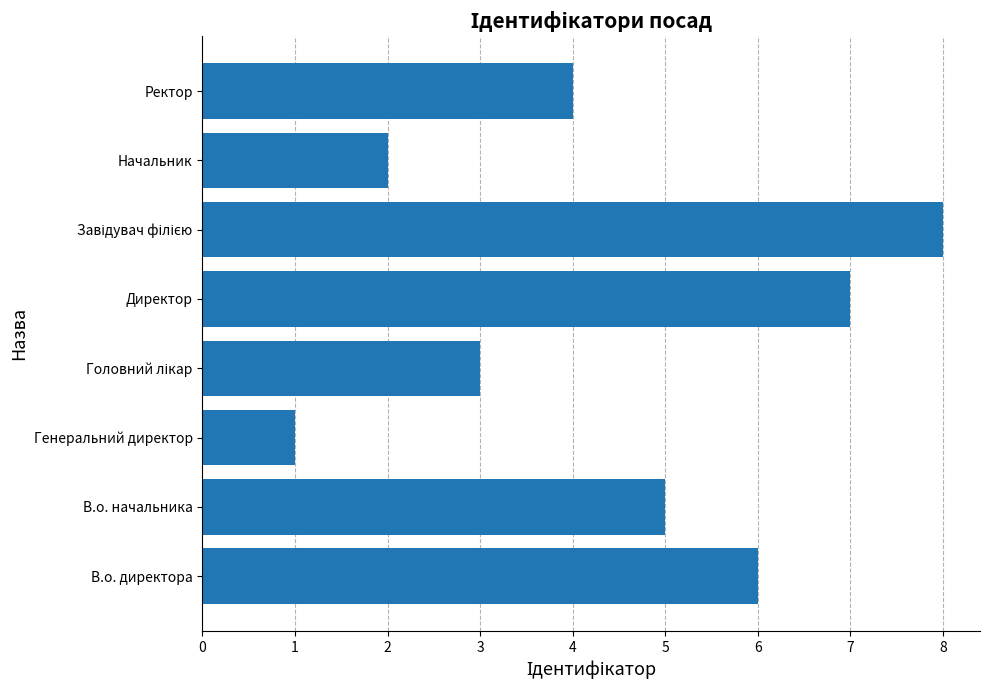

Reading bottom to top, transcribe all the data shown in this chart.

6	5	1	3	7	8	2	4